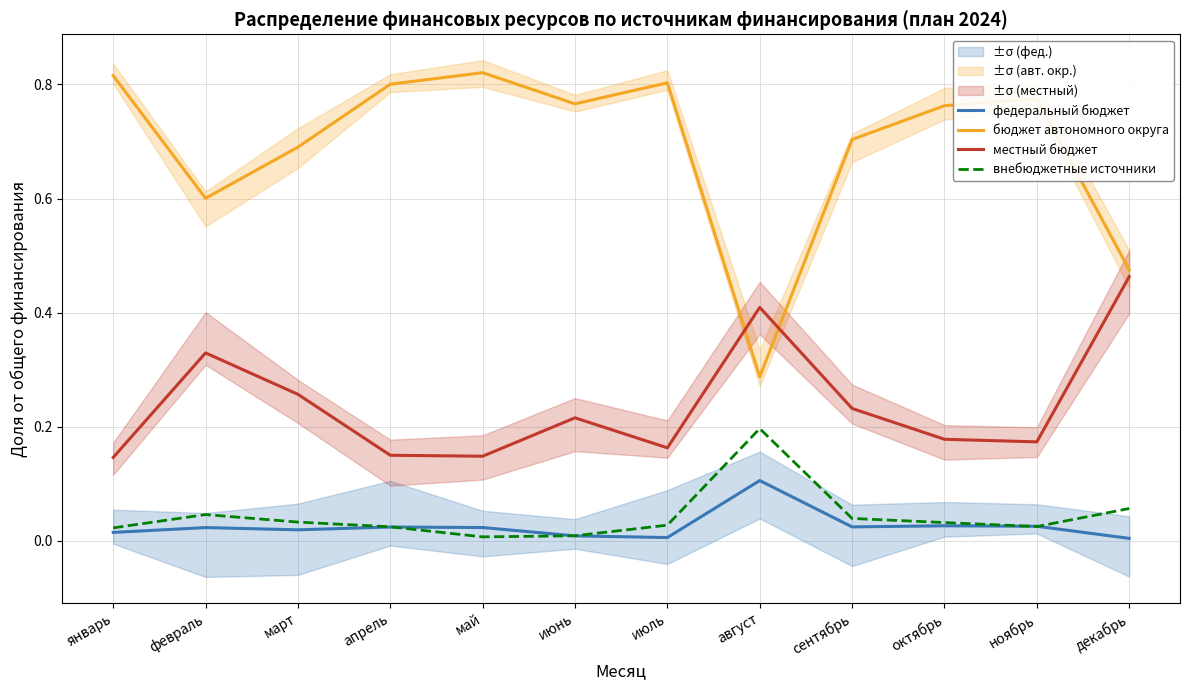

True or false: бюджет автономного округа has a value of 0.3 at август.

True